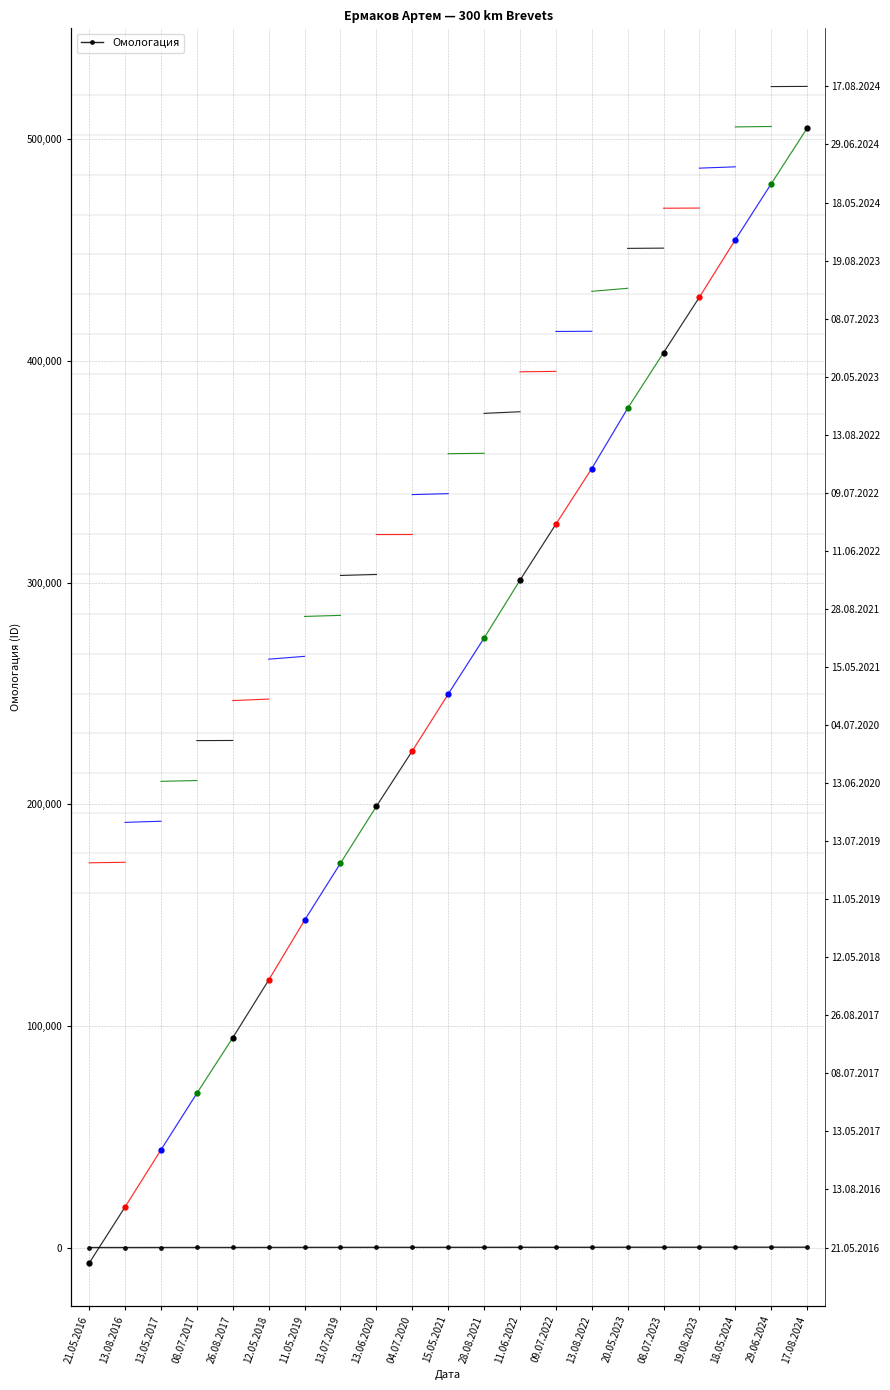

Reading left to right, what are all the values shown in this chart?

21.05.2016=181.6	13.08.2016=186.0	13.05.2017=195.4	08.07.2017=202.1	26.08.2017=203.3	12.05.2018=215.5	11.05.2019=239.2	13.07.2019=248.1	13.06.2020=256.3	04.07.2020=256.6	15.05.2021=264.8	28.08.2021=268.6	11.06.2022=282.1	09.07.2022=285.8	13.08.2022=287.5	20.05.2023=313.1	08.07.2023=315.1	19.08.2023=316.4	18.05.2024=327.4	29.06.2024=330.9	17.08.2024=332.5